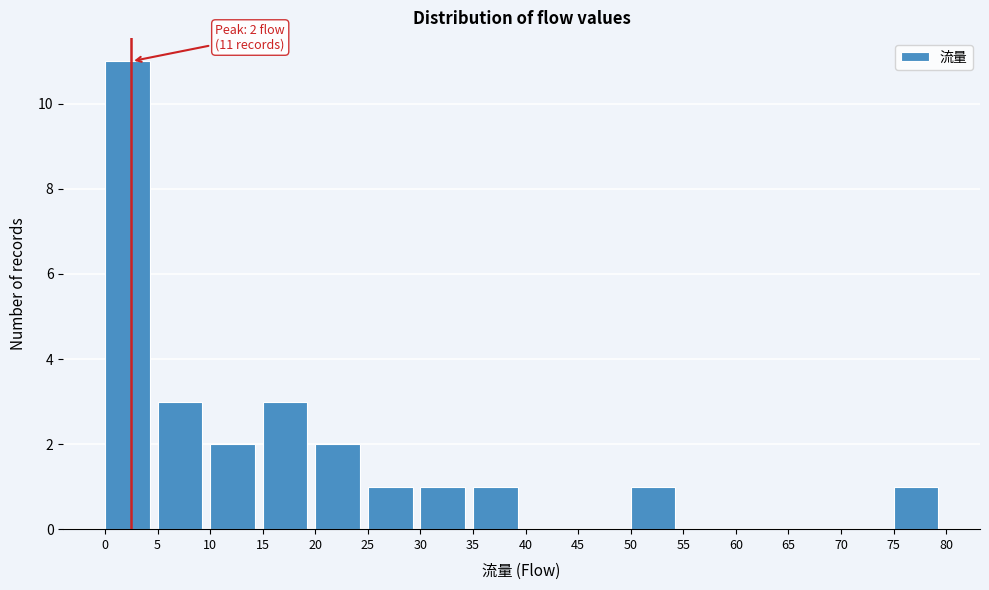

Over which range of the x-axis is the bar tallest?

0 to 5